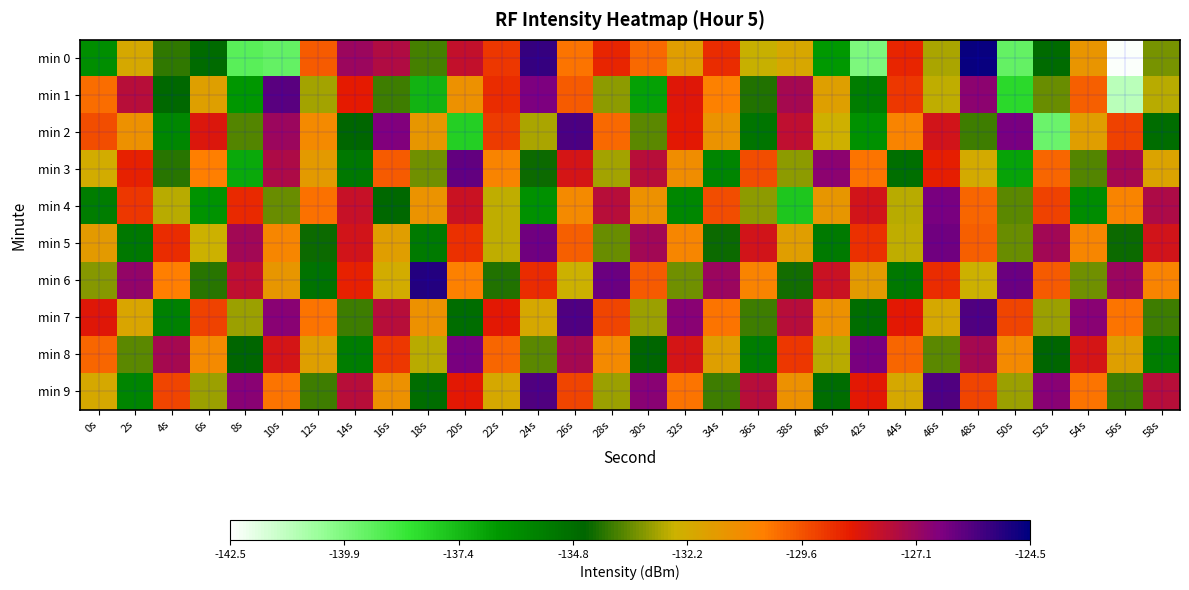

Between 14s and 54s, which is larger?

14s